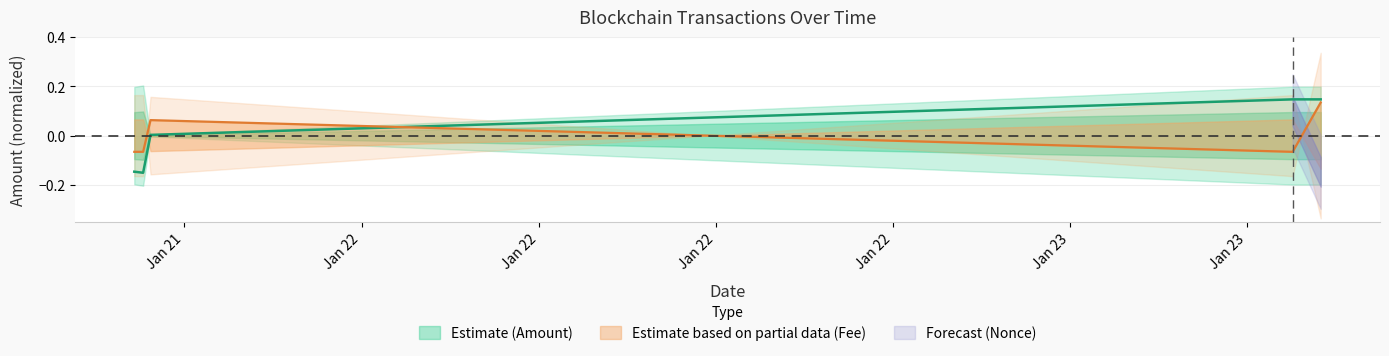

What is the sum of the Amount values at 2023-01-23 08:30:00 and 2023-01-21 16:51:00?

0.1